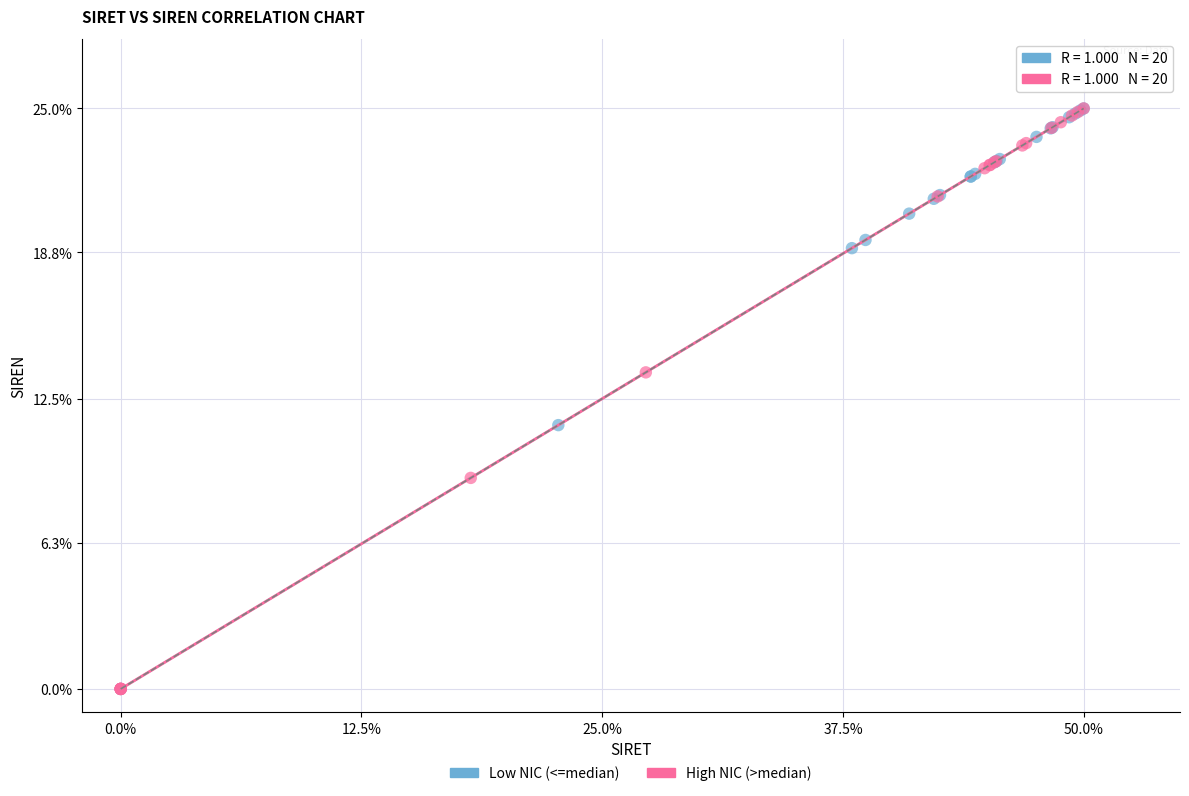

What are all the series names shown in the legend?

Low NIC (<=median), High NIC (>median)